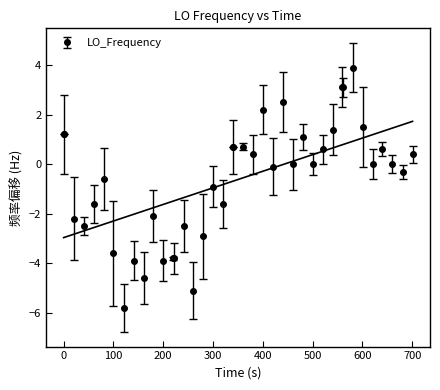

What is the value of the LO_Frequency point at the 8th from the left?

-5.8